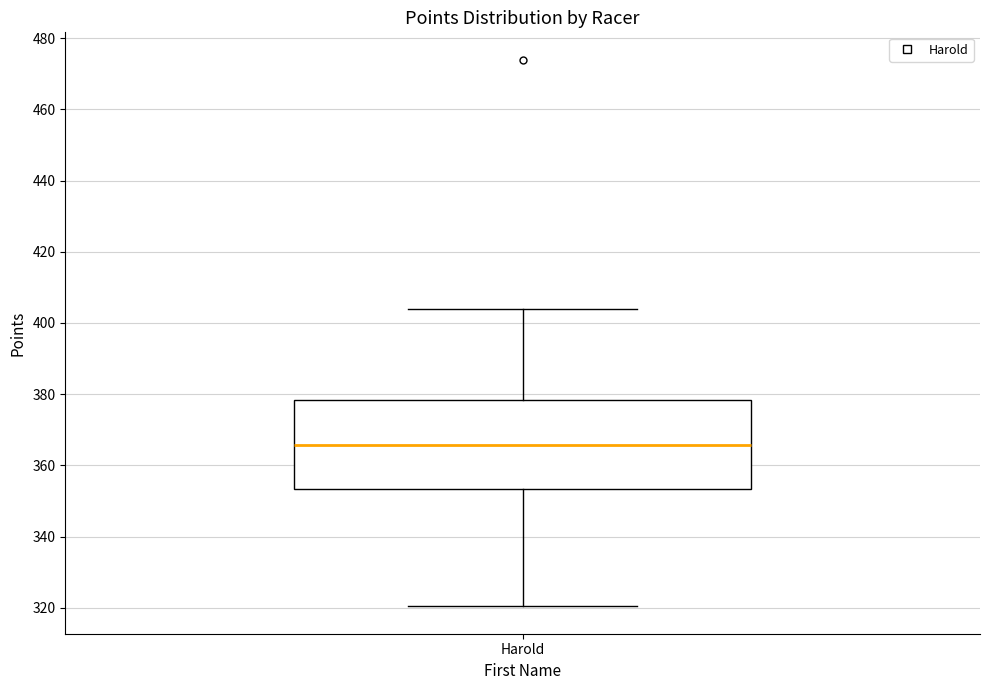

Read this box plot against the y-axis: the position of the median line, the range covered by the box, and the ends of both whiskers. The values are not printed on the chart, so give them approximately, as read against the axis.

median 366, box 354 to 378, whiskers 320 to 404